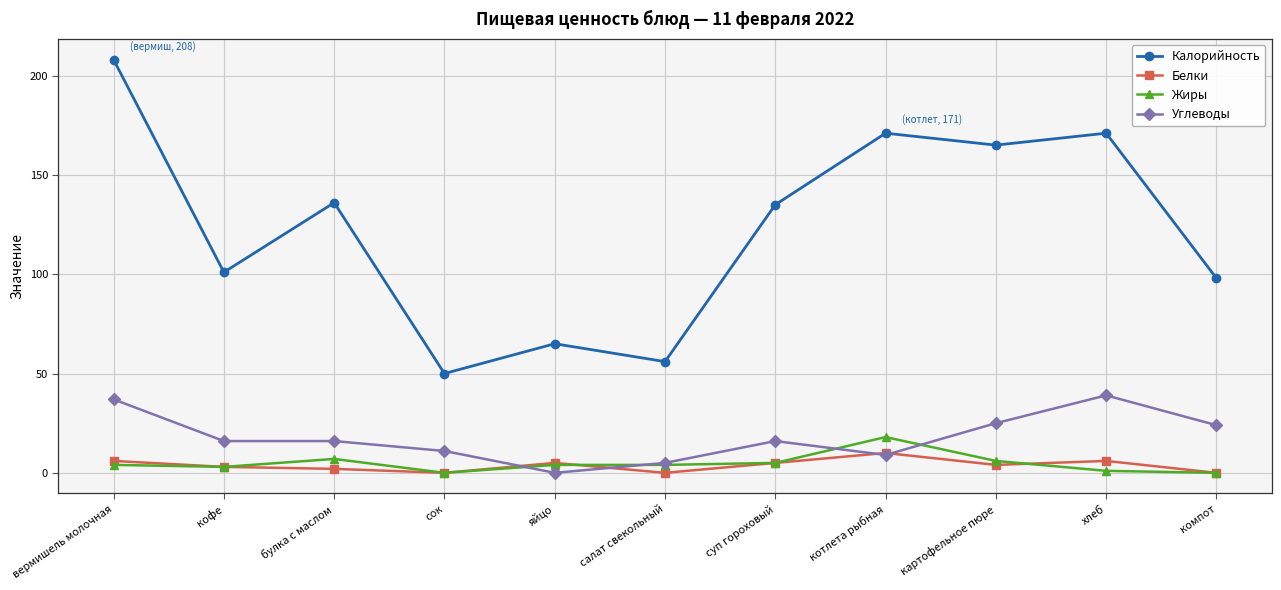

Reading left to right, extract all data points from this chart.

Калорийность: 208	101	136	50	65	56	135	171	165	171	98
Белки: 6	3	2	0	5	0	5	10	4	6	0
Жиры: 4	3	7	0	4	4	5	18	6	1	0
Углеводы: 37	16	16	11	0	5	16	9	25	39	24